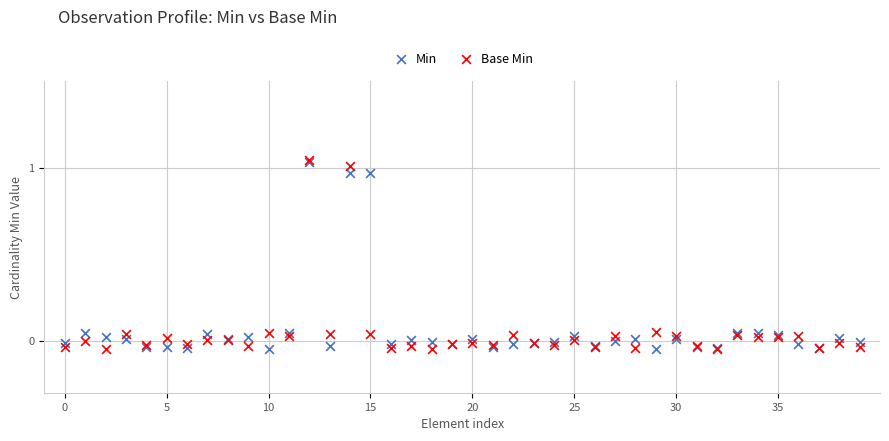

Which series has the largest Y range (max minus min)?

Base Min